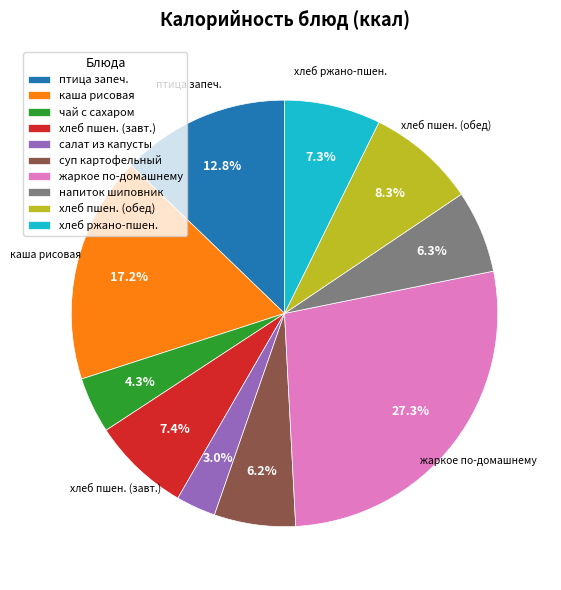

Which category has the biggest portion of the pie?

жаркое по-домашнему